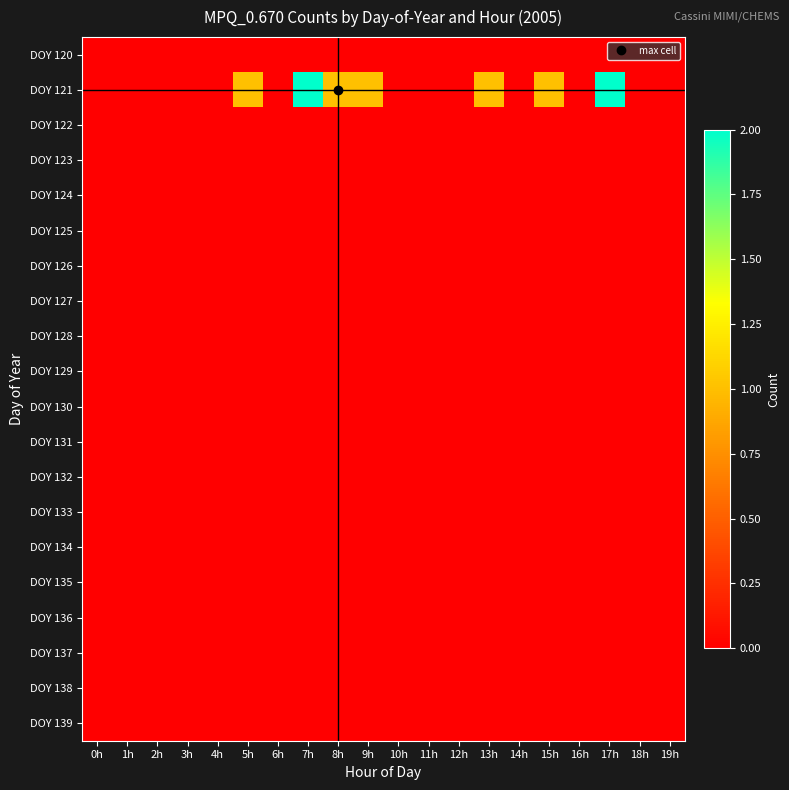

At which category is the sum across all series the highest?

7h